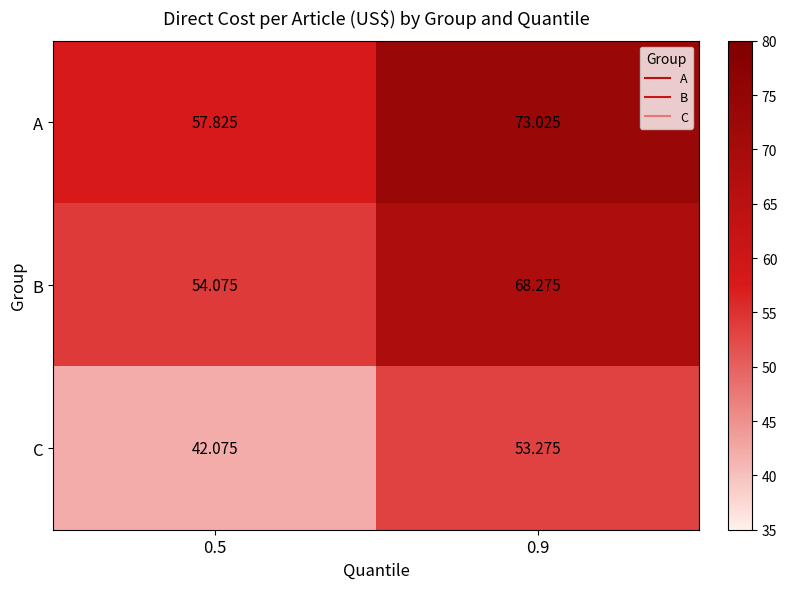

Which series has the largest range (max minus min)?

A